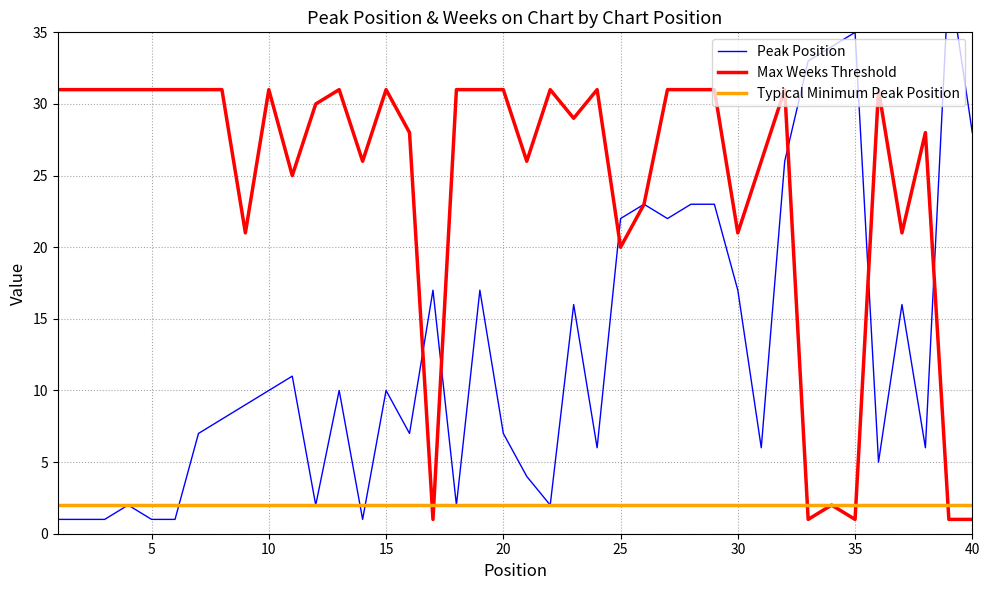

What is the sum of all Weeks on Chart values?

982